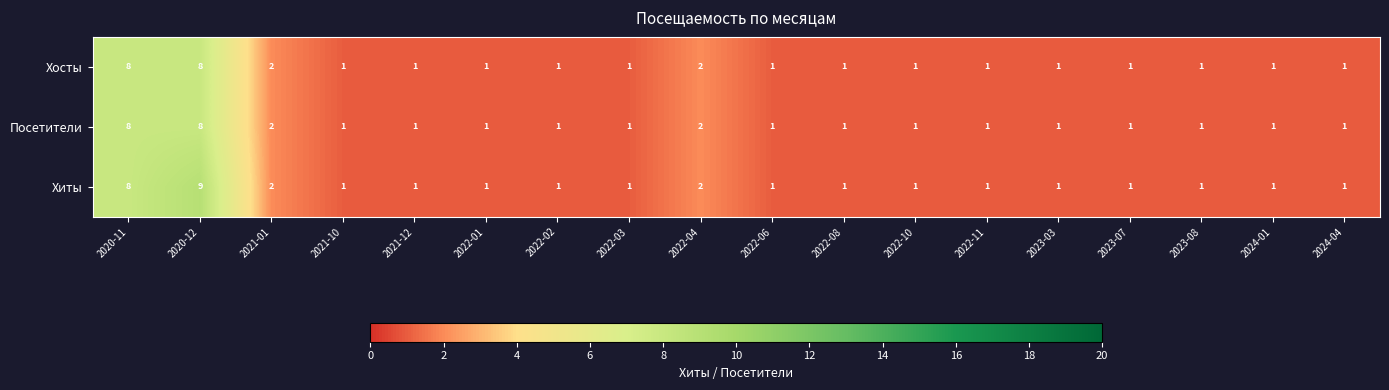

Count the number of data series in this chart.

3